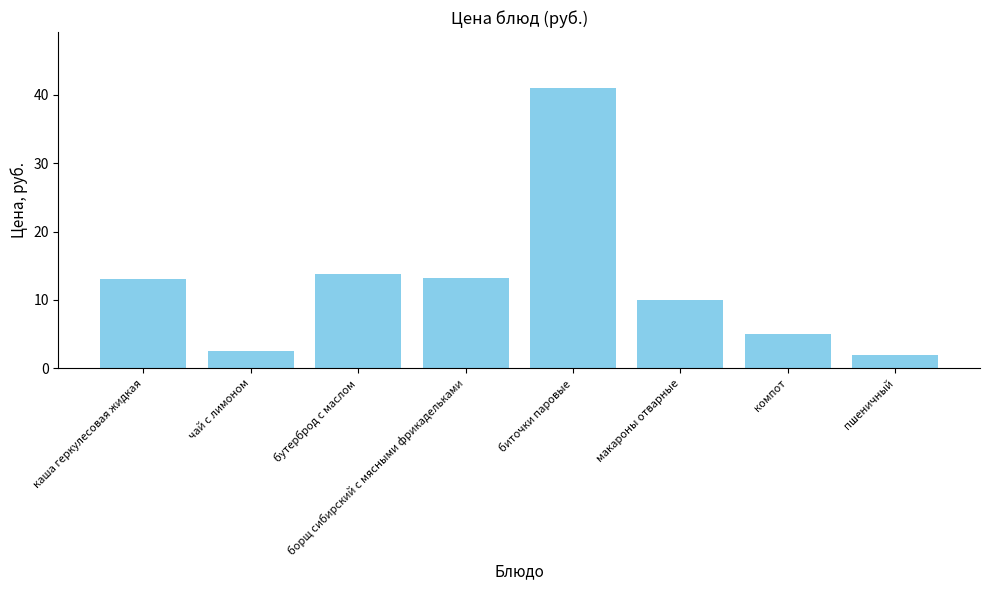

Which has a higher value, борщ сибирский с мясными фрикадельками or чай с лимоном?

борщ сибирский с мясными фрикадельками